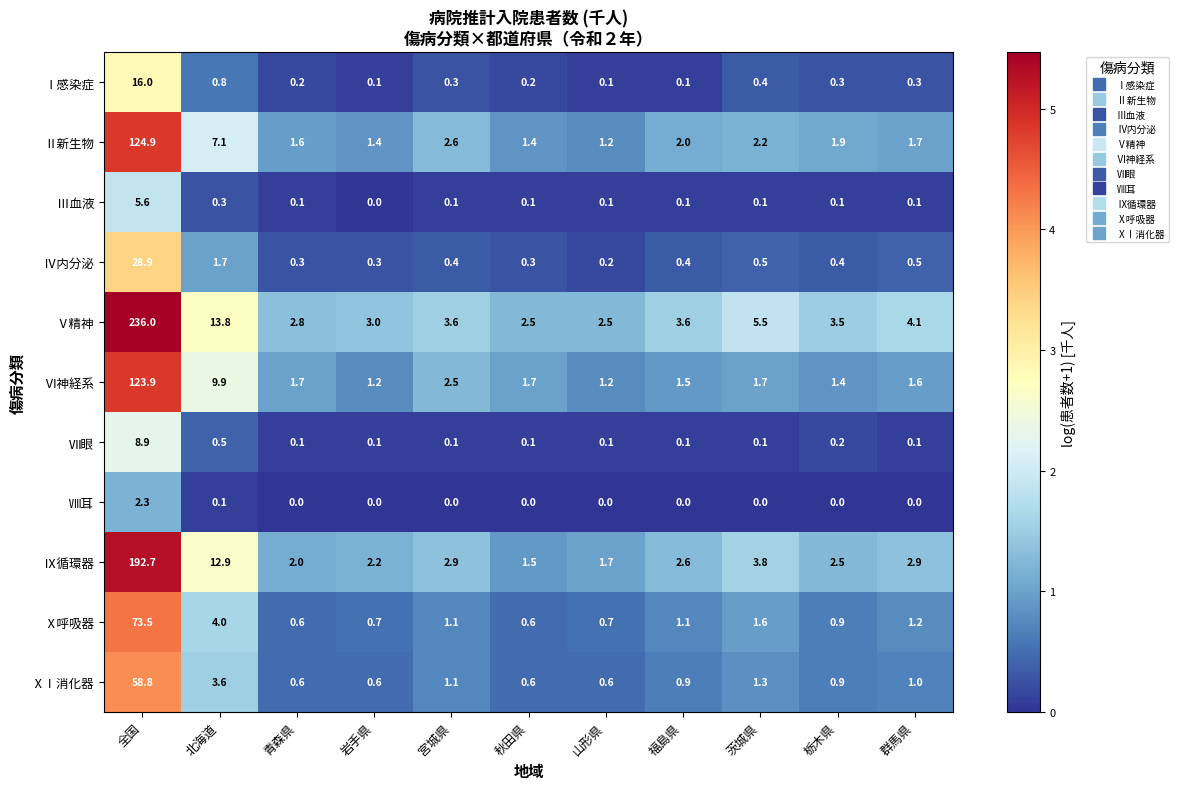

What is the difference between the maximum and second lowest values in the Ⅰ感染症 series?

15.9